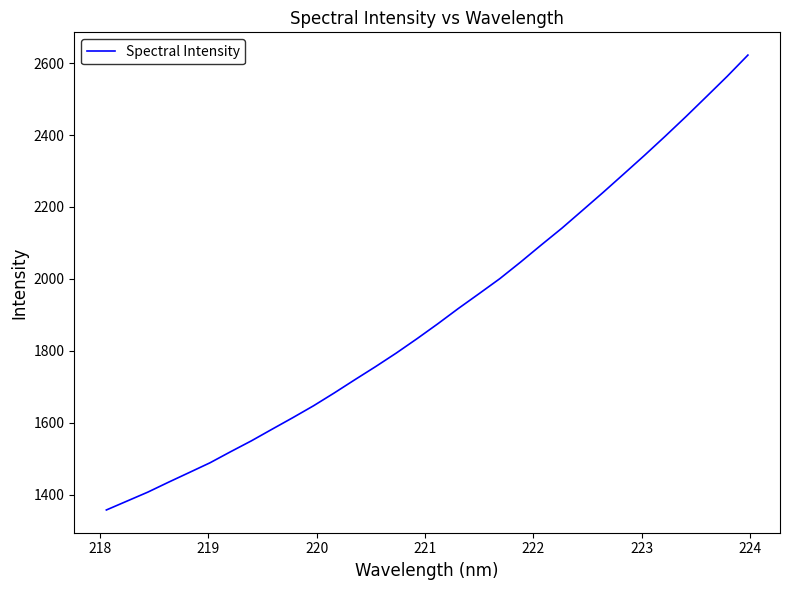

True or false: the data has more than 0 interior local peaks.

False